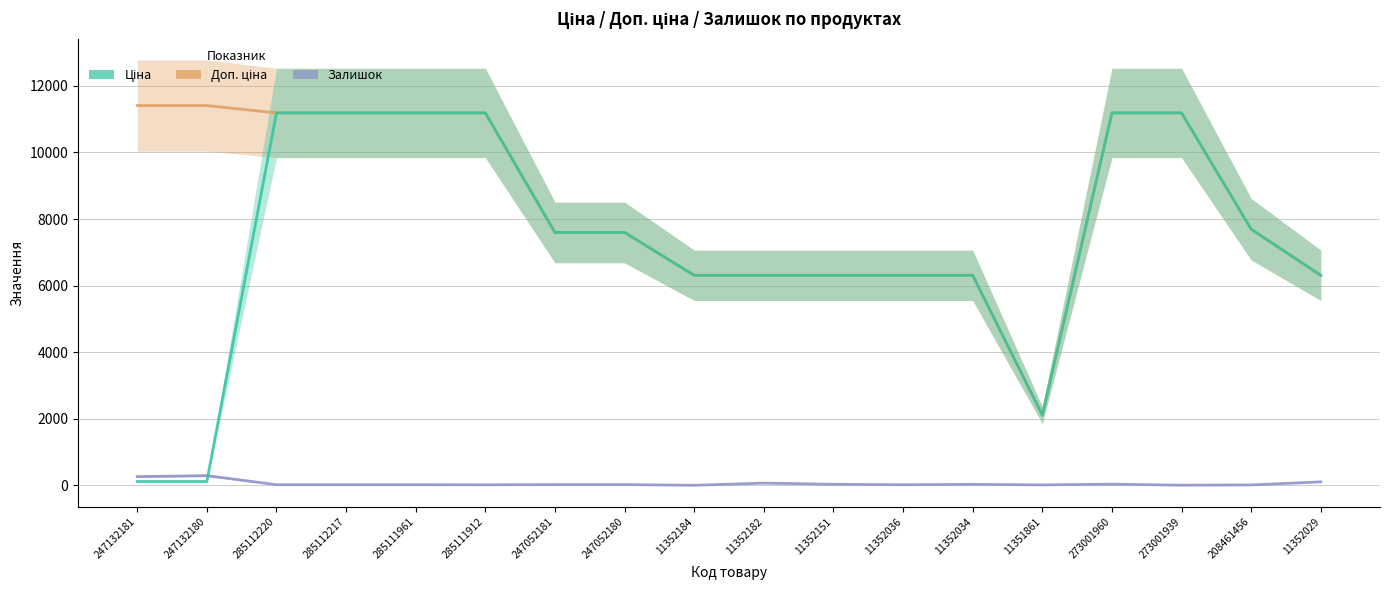

The value of Ціна at 11352182 is 4124.3. True or false?

False